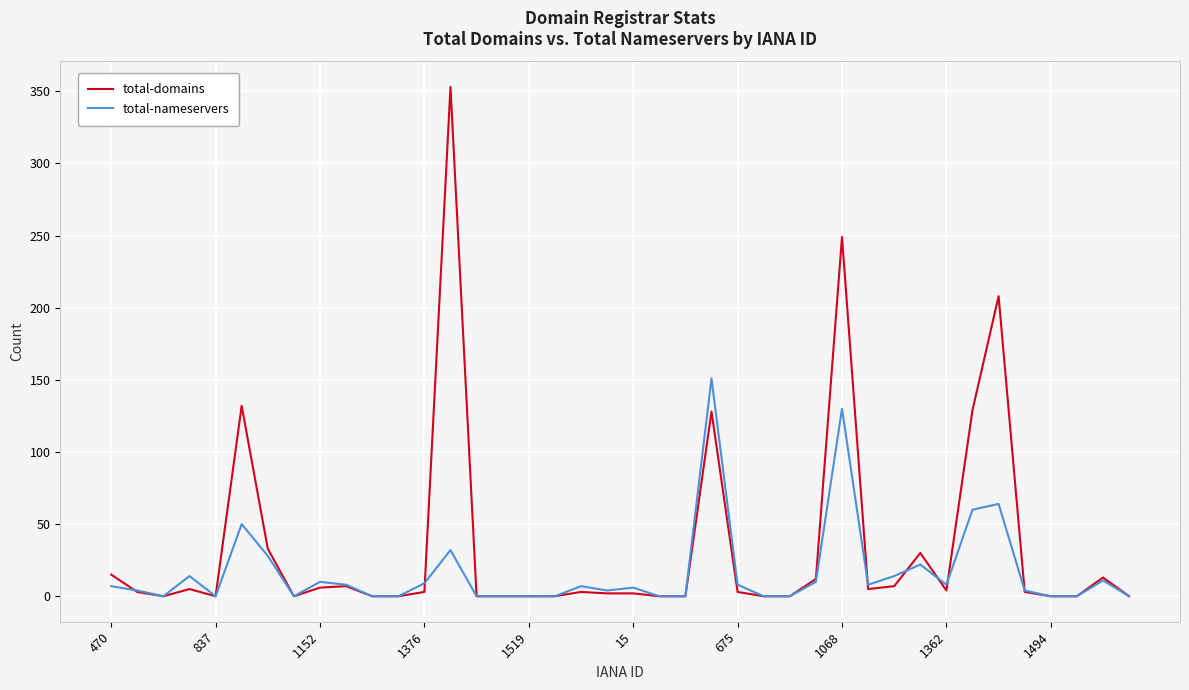

What is the highest value of the total-nameservers series?

151